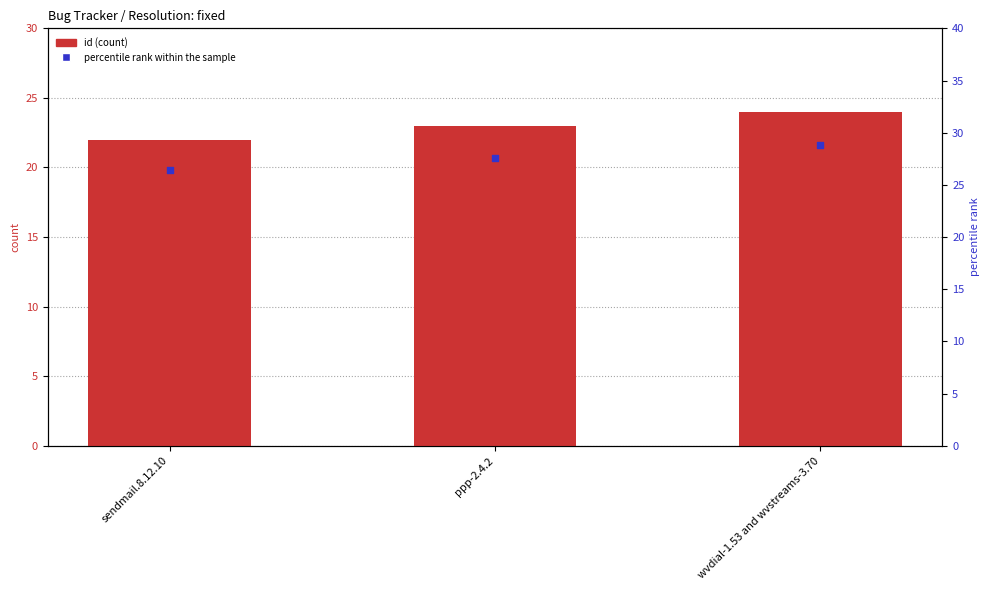

At which category is the sum across all series the highest?

wvdial-1.53 and wvstreams-3.70